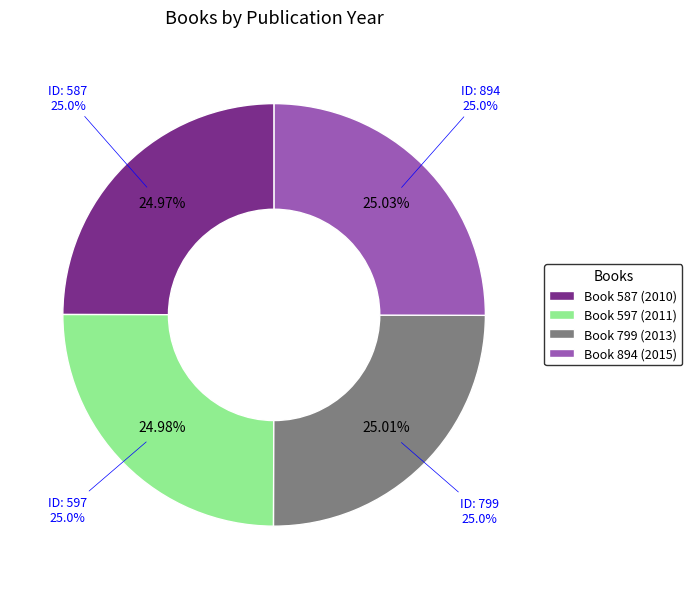

Is it true that 597 is 14% of the pie?

False